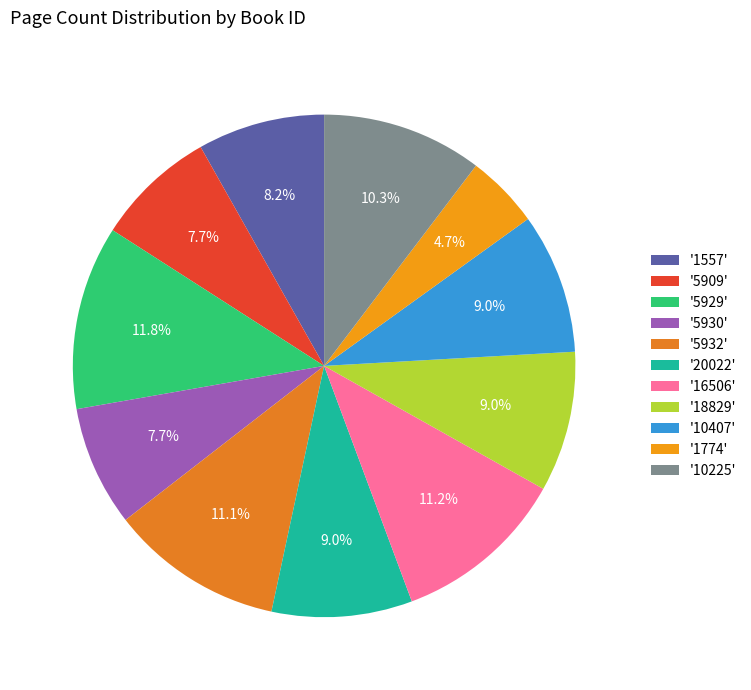

How many segments does this pie chart have?

11